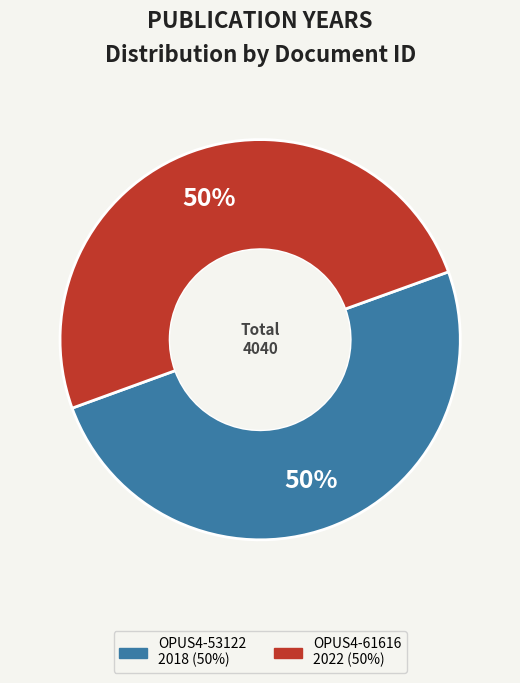

Do OPUS4-53122 and OPUS4-61616 together represent more than half of the pie?

Yes